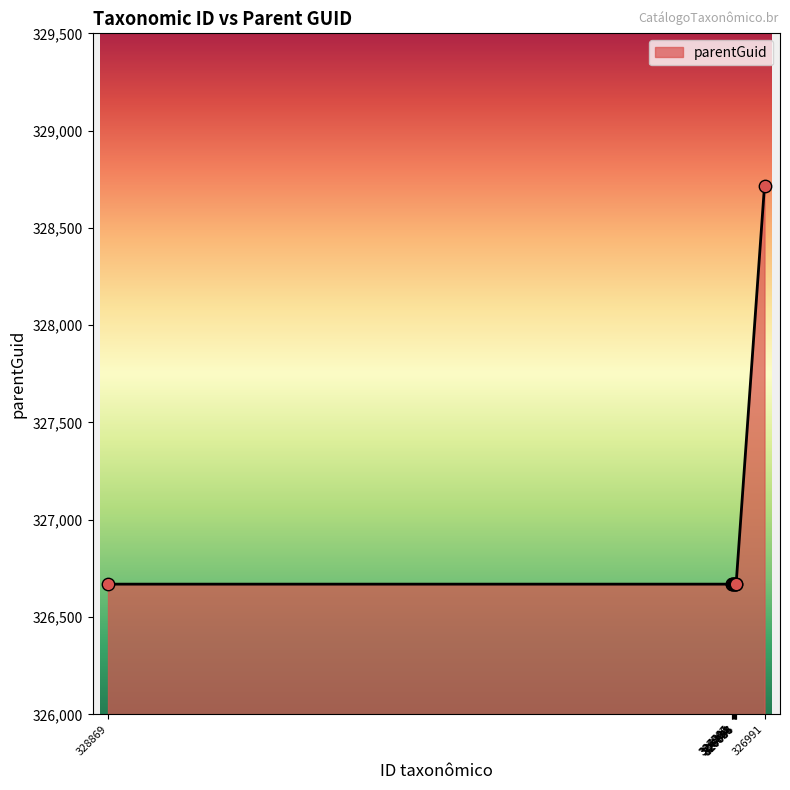

What is the ratio of the value at 326981 to the value at 326823?

1.0